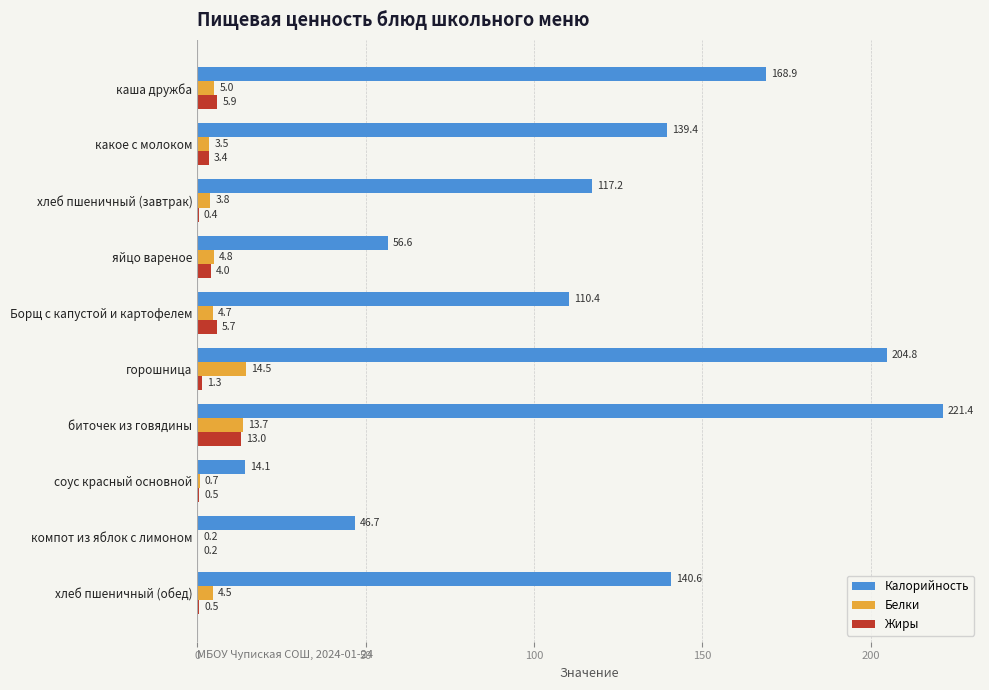

True or false: Калорийность has a value of 14.1 at соус красный основной.

True